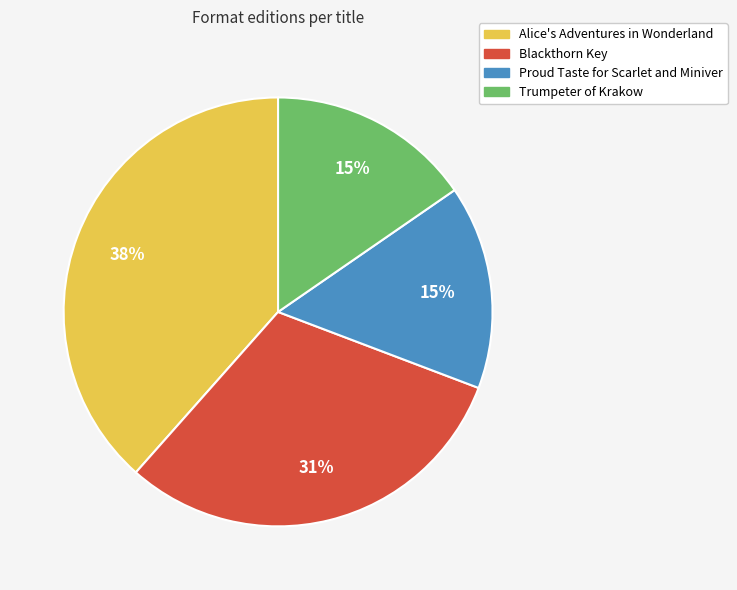

Which category has the biggest portion of the pie?

Alice's Adventures in Wonderland